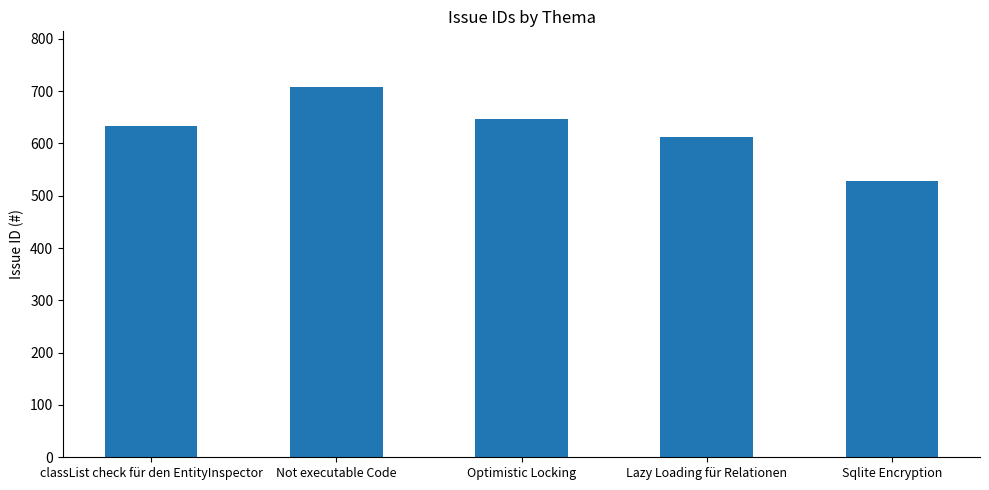

At which category does the chart reach its minimum across all series?

Sqlite Encryption